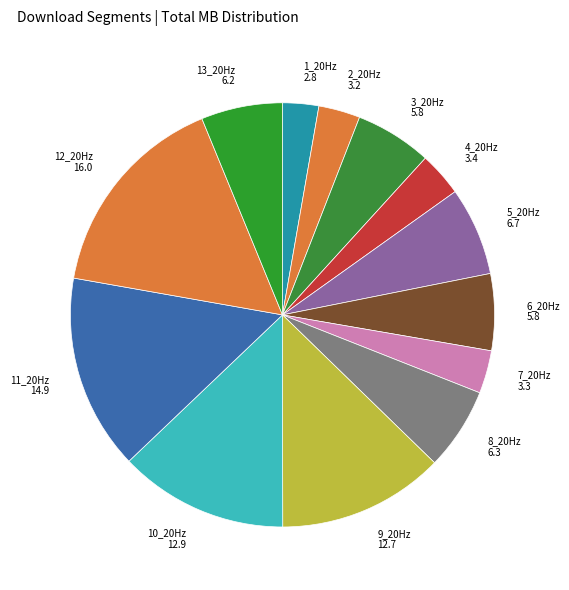

Is the sum of 3_20Hz 5.8 and 9_20Hz 12.7 greater than half?

No